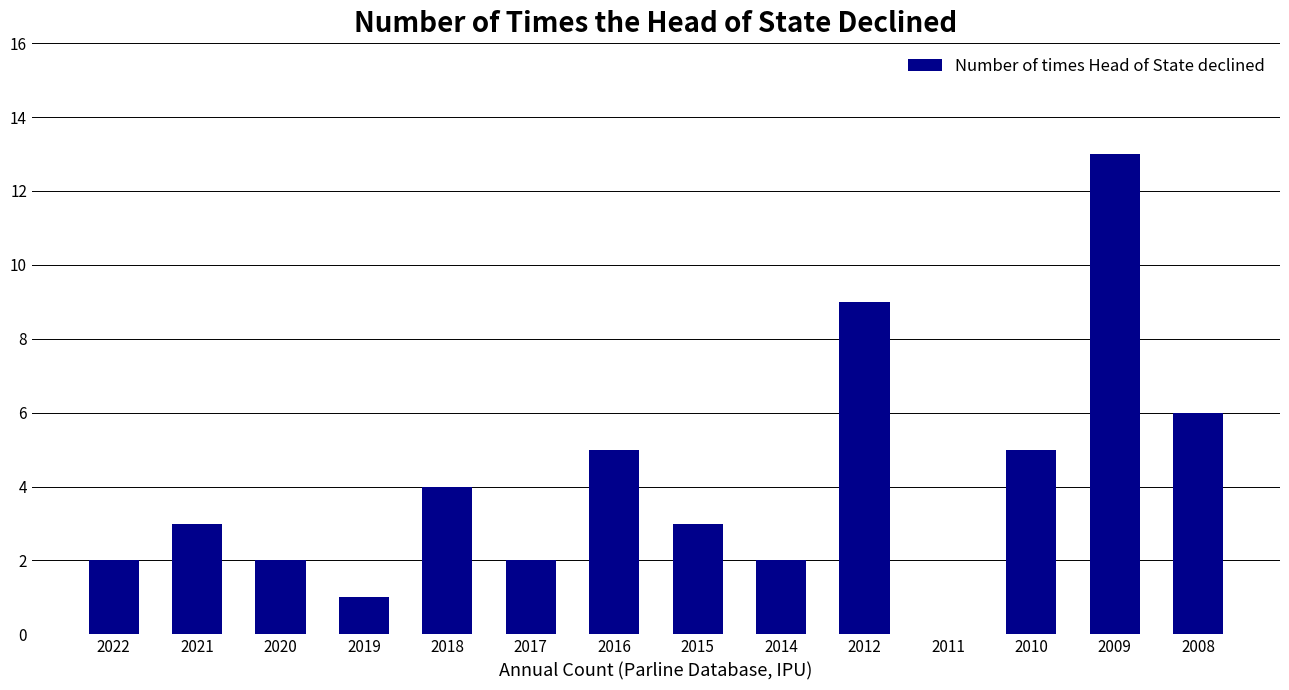

What is the change in value from 2022 to 2019?

-1